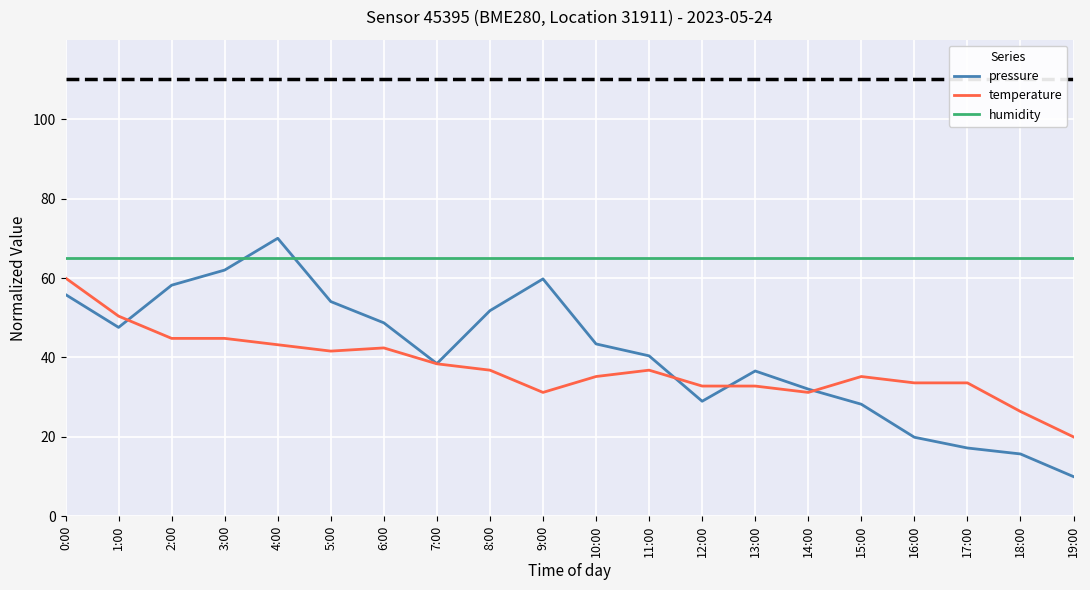

Which series has the widest spread of values?

pressure